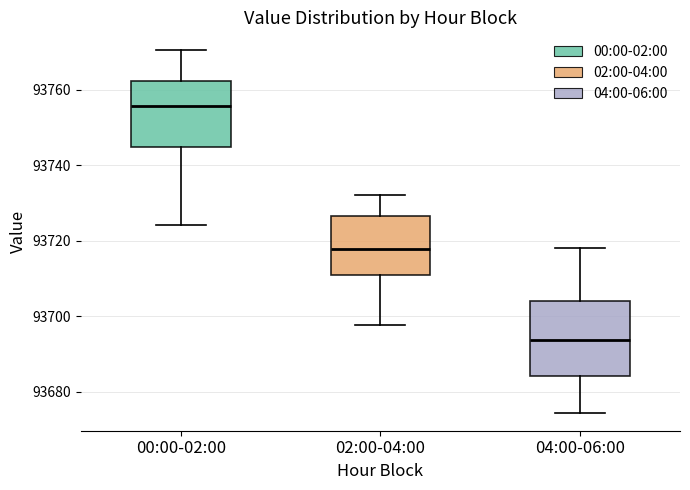

Reading left to right, read every box against the y-axis: the position of its median line, the range the box covers, and the ends of its whiskers. The values are not printed on the chart, so give them approximately, as read against the axis.

00:00-02:00: median 93756, box 93744 to 93762, whiskers 93724 to 93770
02:00-04:00: median 93718, box 93710 to 93726, whiskers 93698 to 93732
04:00-06:00: median 93694, box 93684 to 93704, whiskers 93674 to 93718